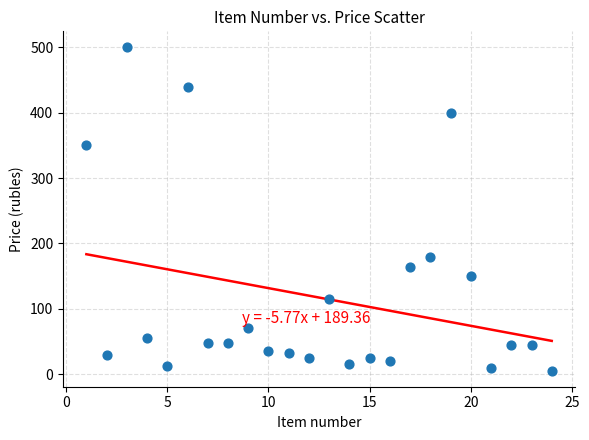

What Y value in the scatter plot is closest to 252?

180.0